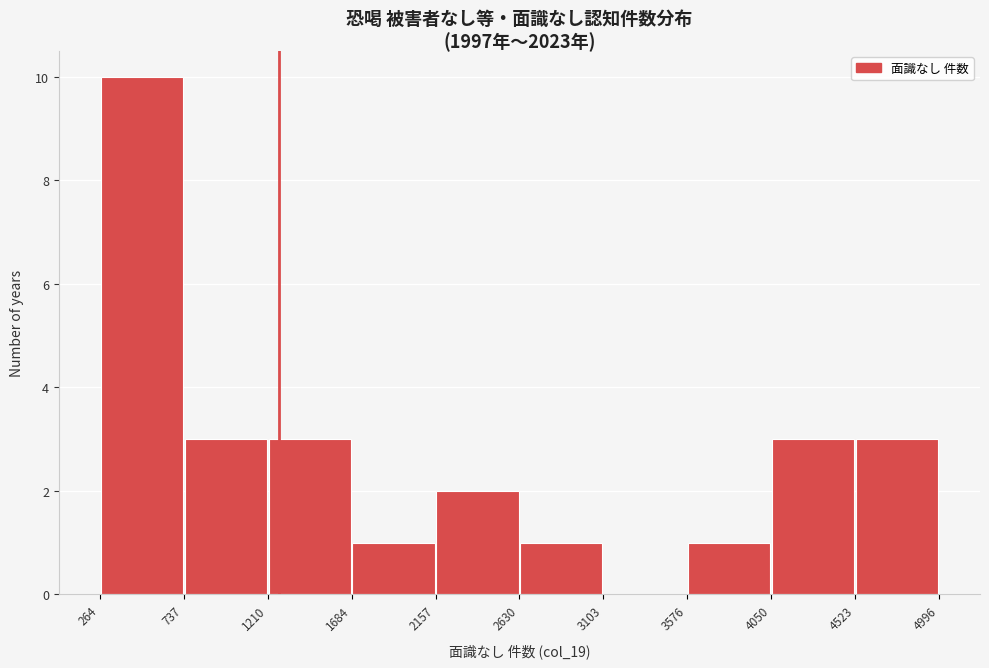

Reading left to right, transcribe this chart: for each bar, give the range it covers on the x-axis and its height. The values are not printed on the chart, so give them approximately, as read against the axis.

264 to 737: 10
737 to 1210: 3
1210 to 1684: 3
1684 to 2157: 1
2157 to 2630: 2
2630 to 3103: 1
3103 to 3576: 0
3576 to 4050: 1
4050 to 4523: 3
4523 to 4996: 3